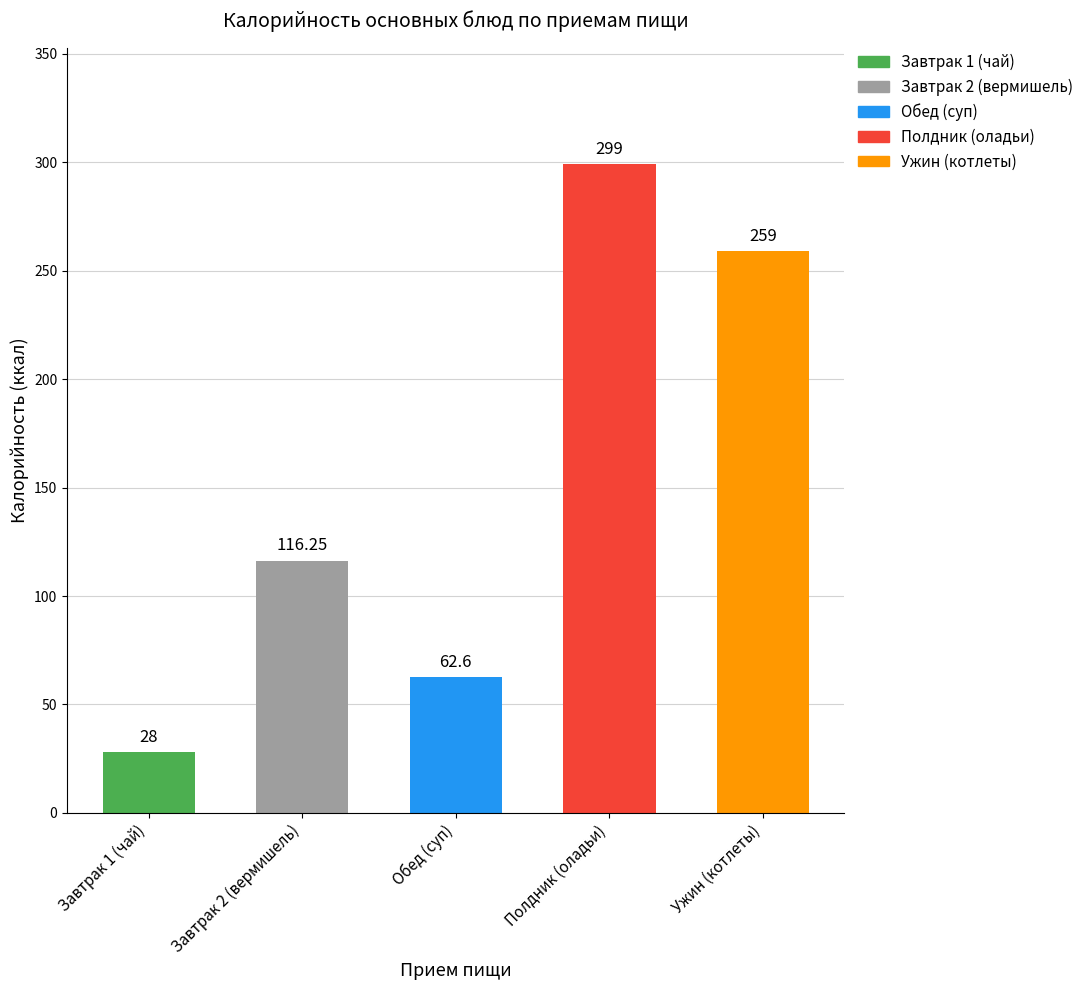

Does the chart contain stacked bars?

No